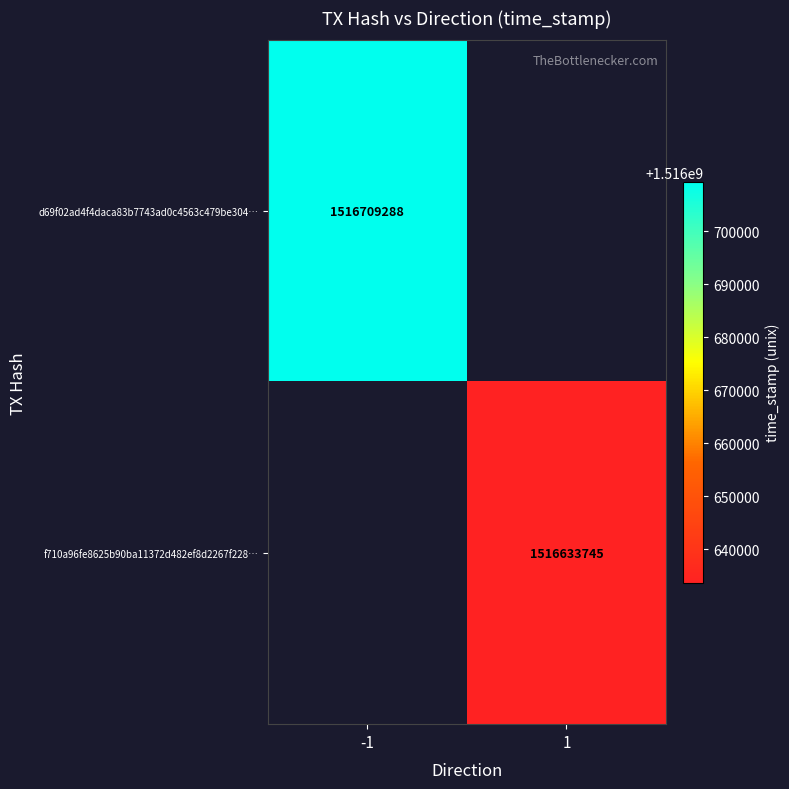

True or false: d69f02ad4f4daca83b7743ad0c4563c479be304… has a value of 1516709288 at -1.

True